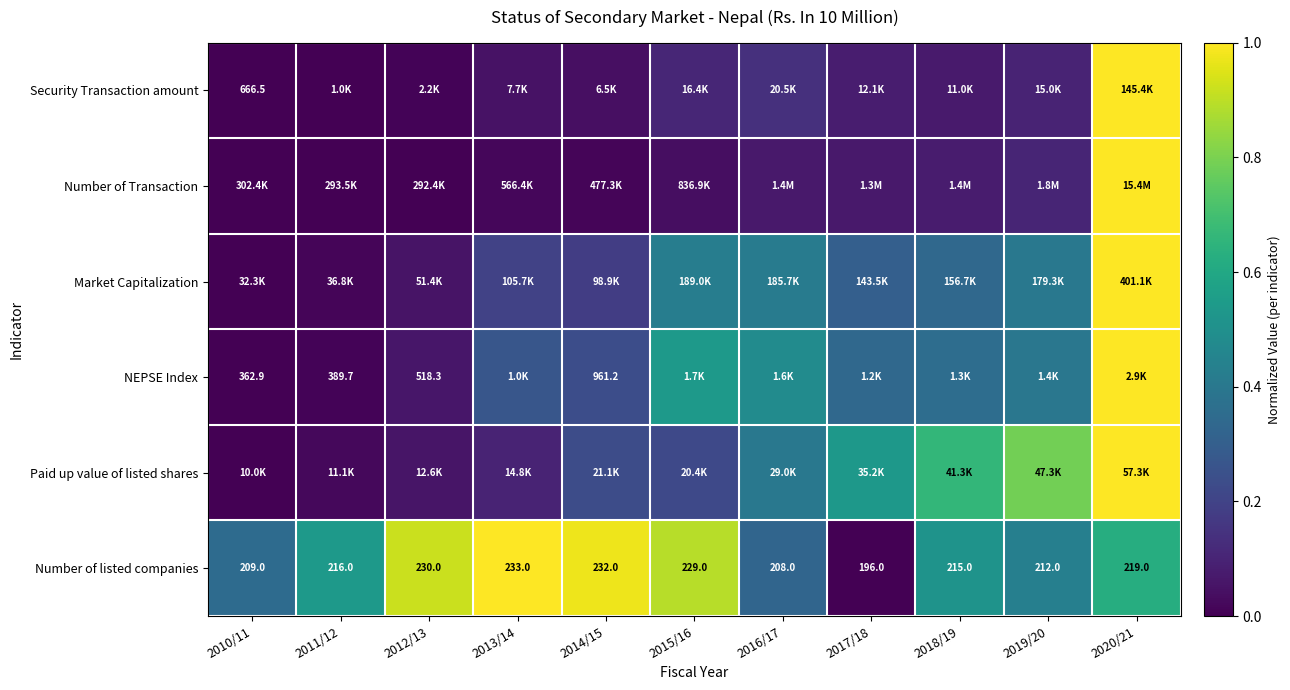

True or false: Paid up value of listed shares has a value of 0.1 at 2013/14.

False